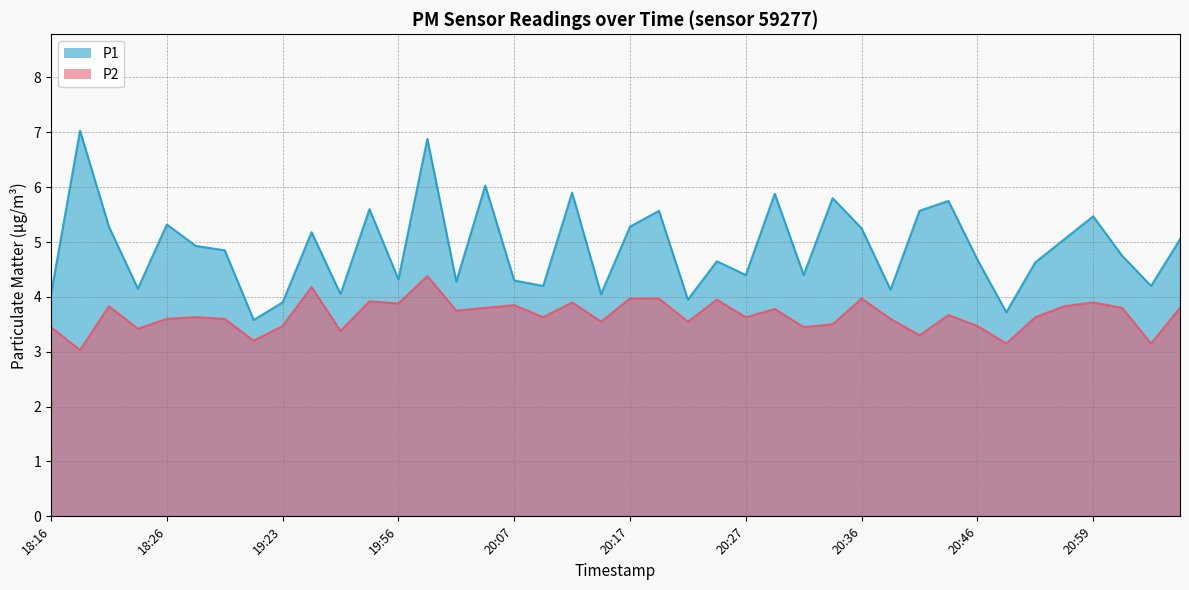

Rank the series by their average value, from lowest to highest.

P2, P1